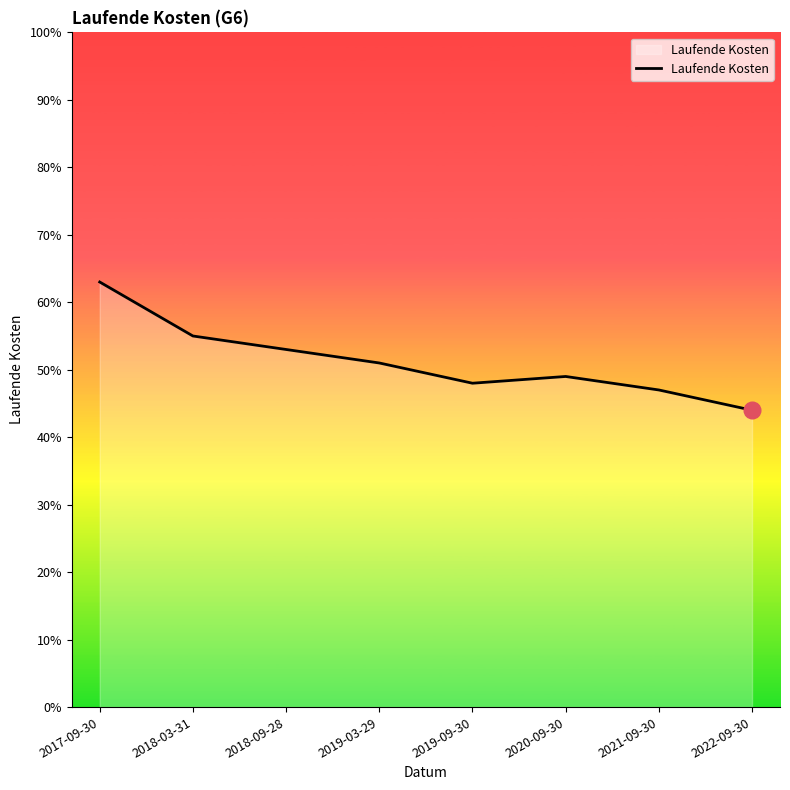

Which label corresponds to the smallest value in the chart?

2022-09-30